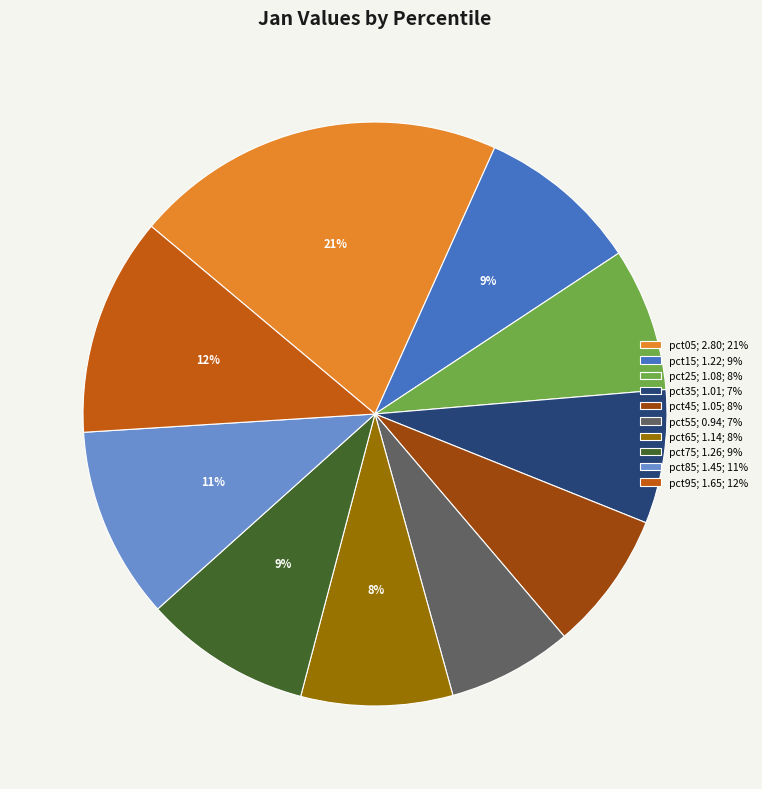

How many segments does this pie chart have?

10